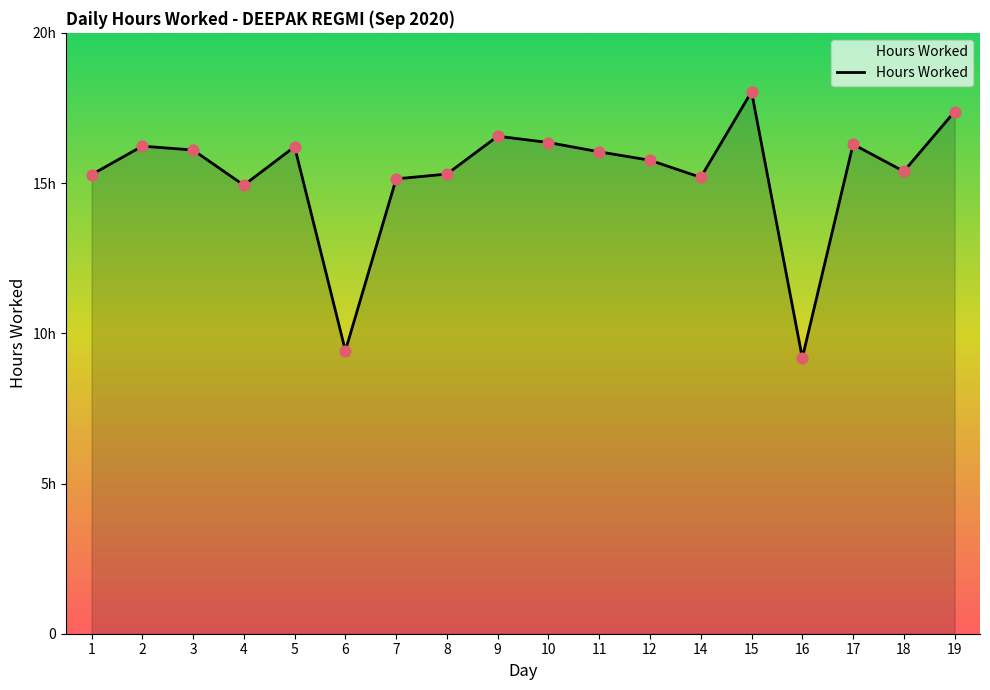

What is the change in value from 1 to 15?

+2.8